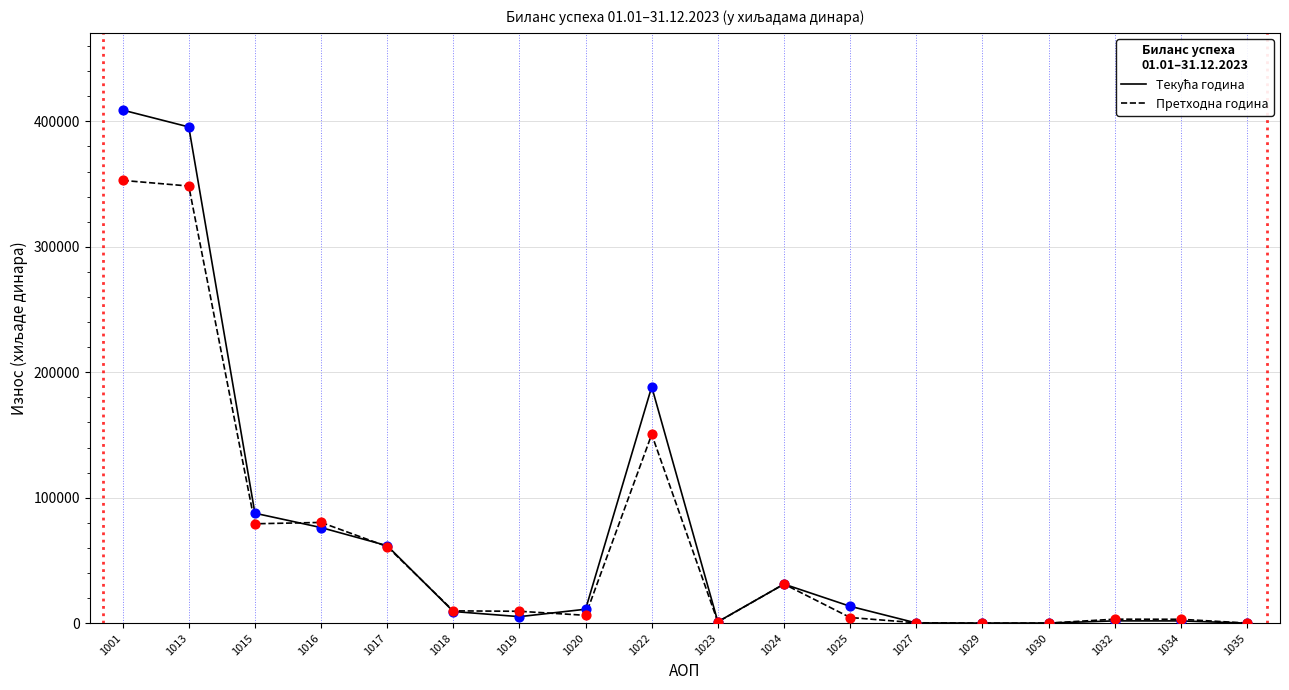

Between 1015 and 1025, which series saw the biggest shift?

Претходна година